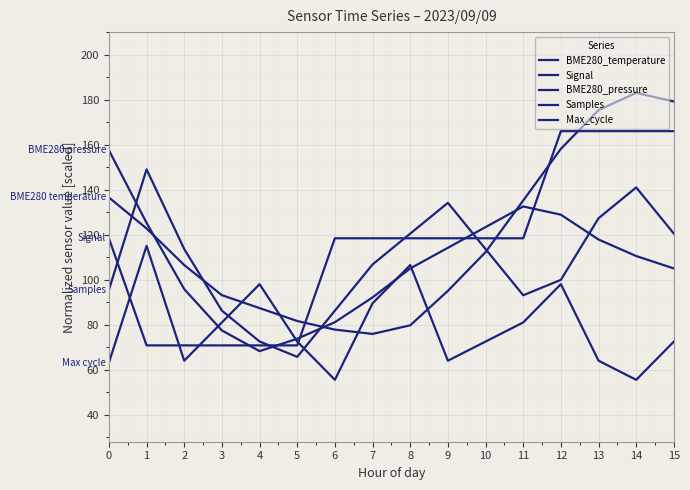

Does the chart have visible grid lines?

Yes